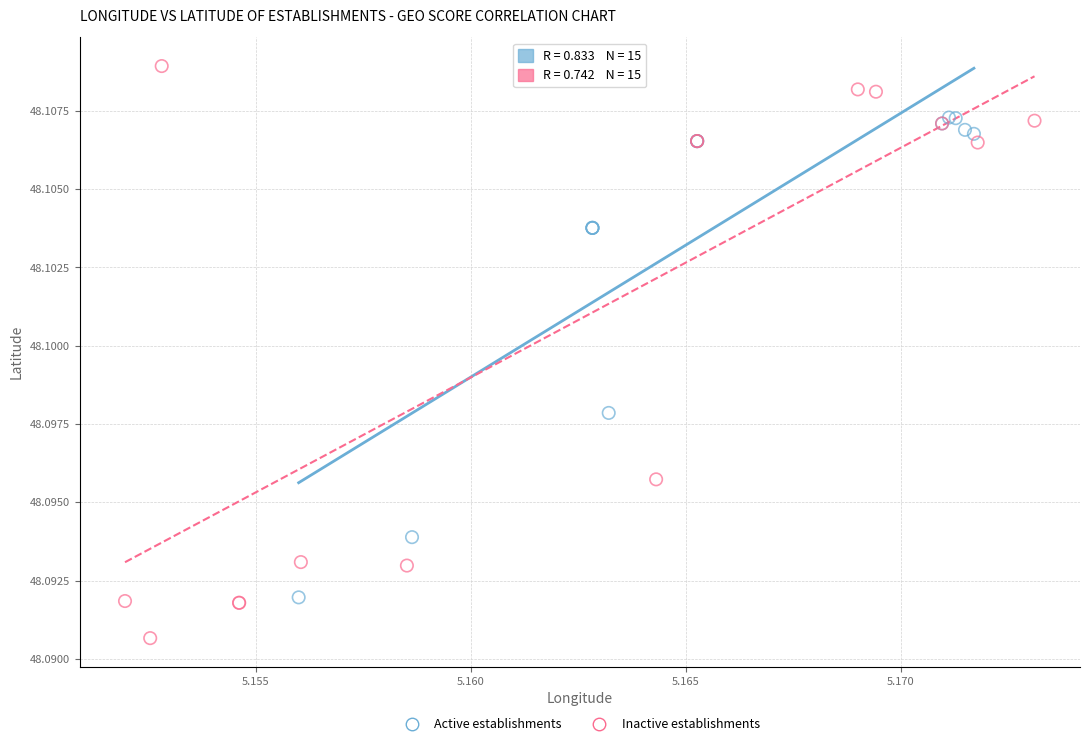

Which series has the largest Y range (max minus min)?

Inactive establishments